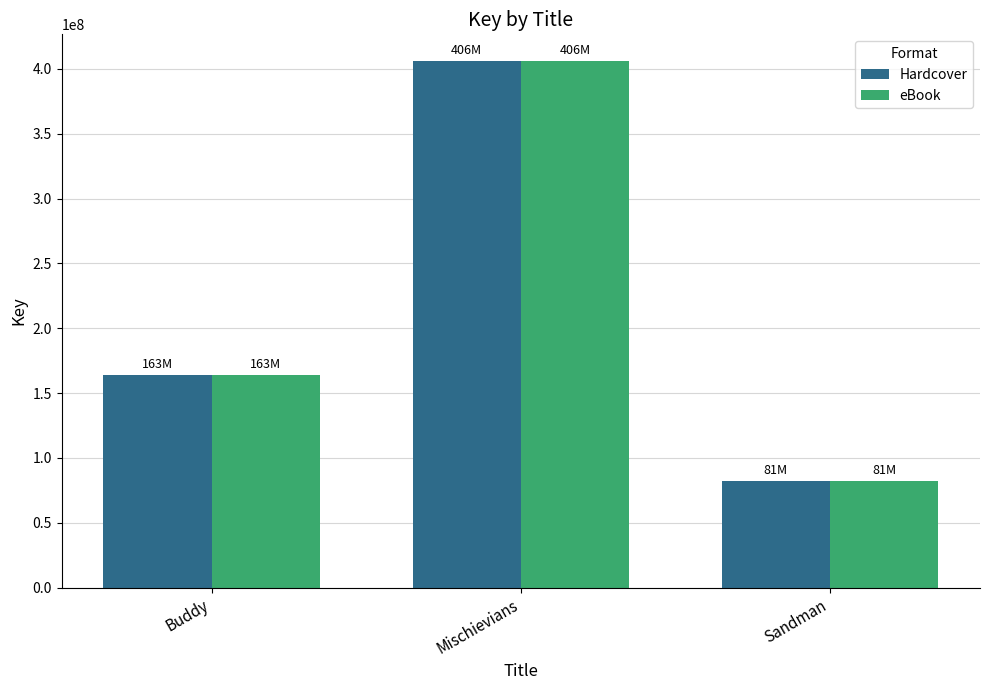

Where is Hardcover nearest to the value 244060605?

Buddy